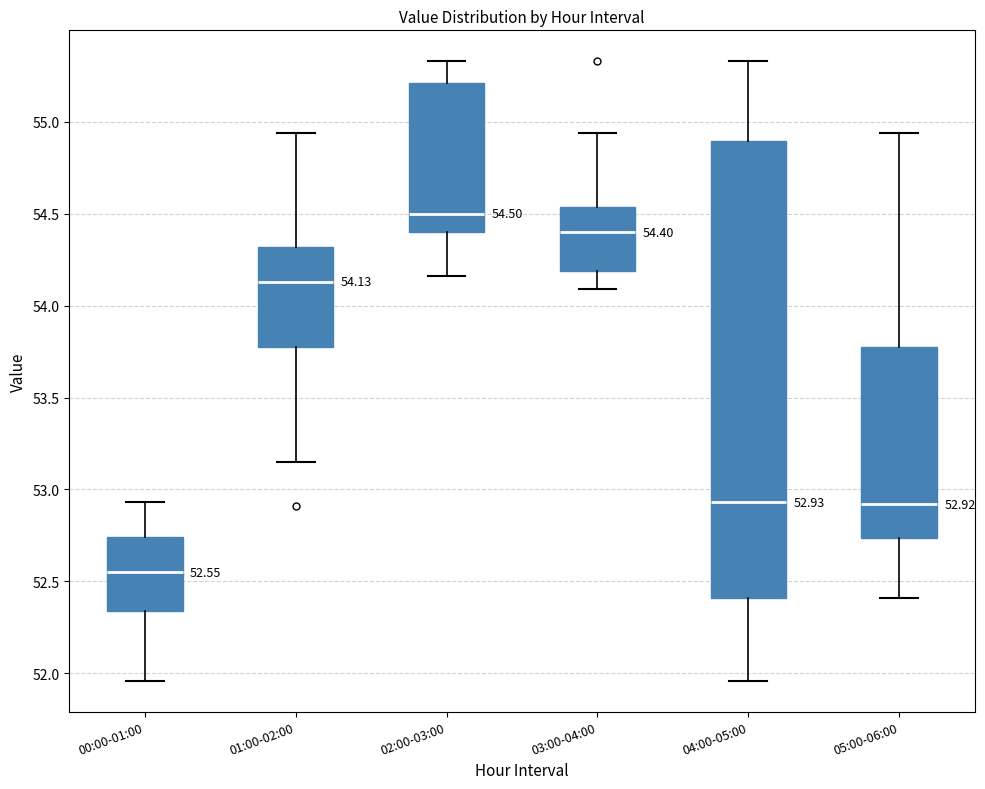

Which box's median line is the highest?

02:00-03:00